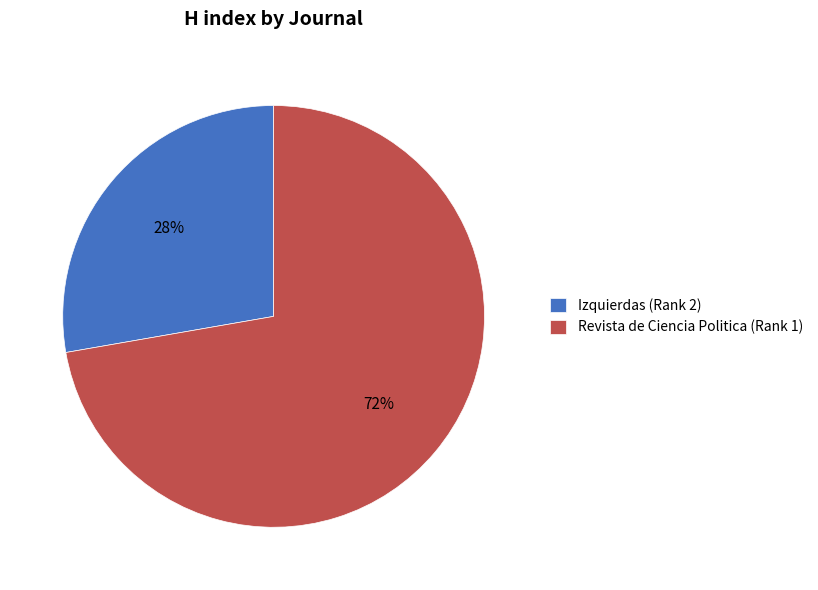

To the nearest percent, what is the combined percentage of Izquierdas (Rank 2) and Revista de Ciencia Politica (Rank 1)?

100%